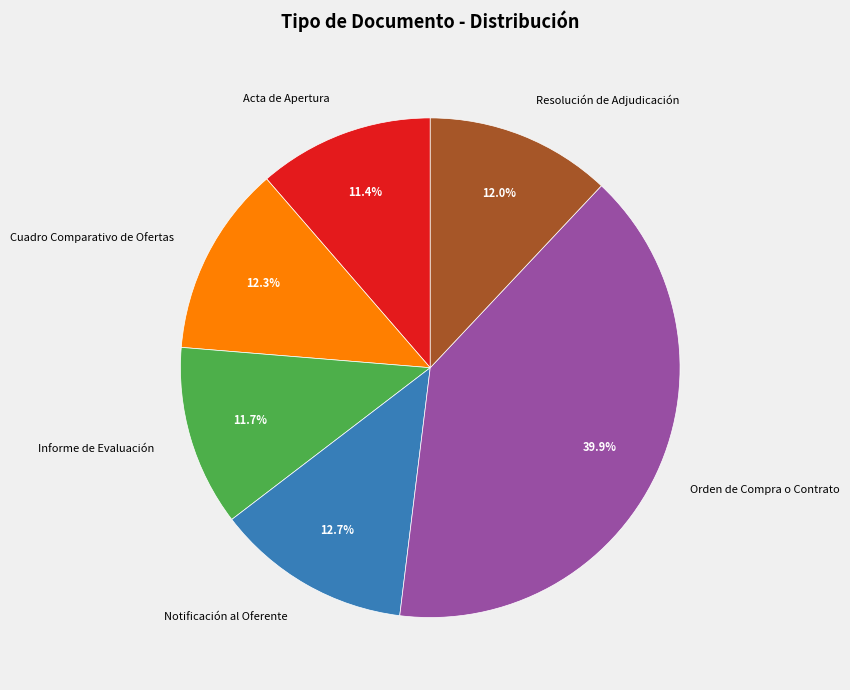

To the nearest percent, what percentage of the pie is Notificación al Oferente?

13%